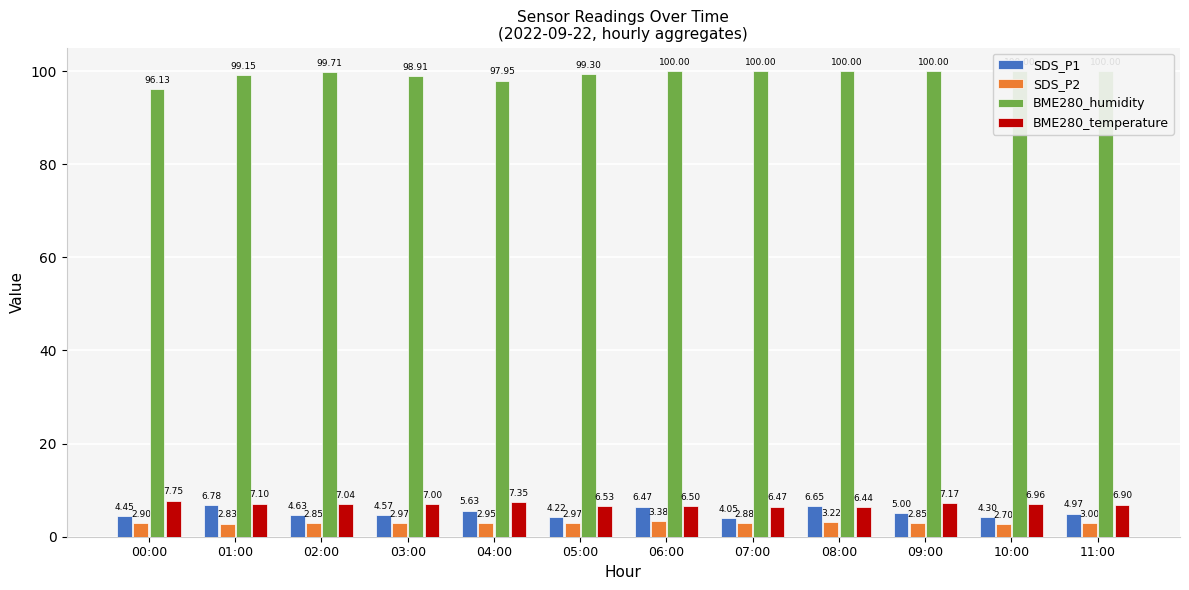

What is the highest value of the BME280_humidity series?

100.0